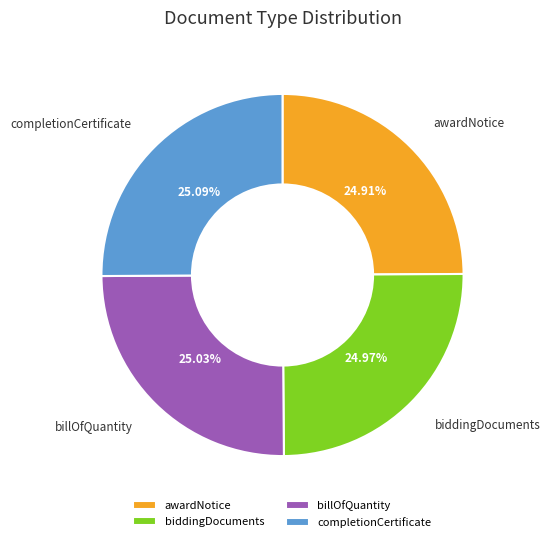

How many slices are in this pie chart?

4